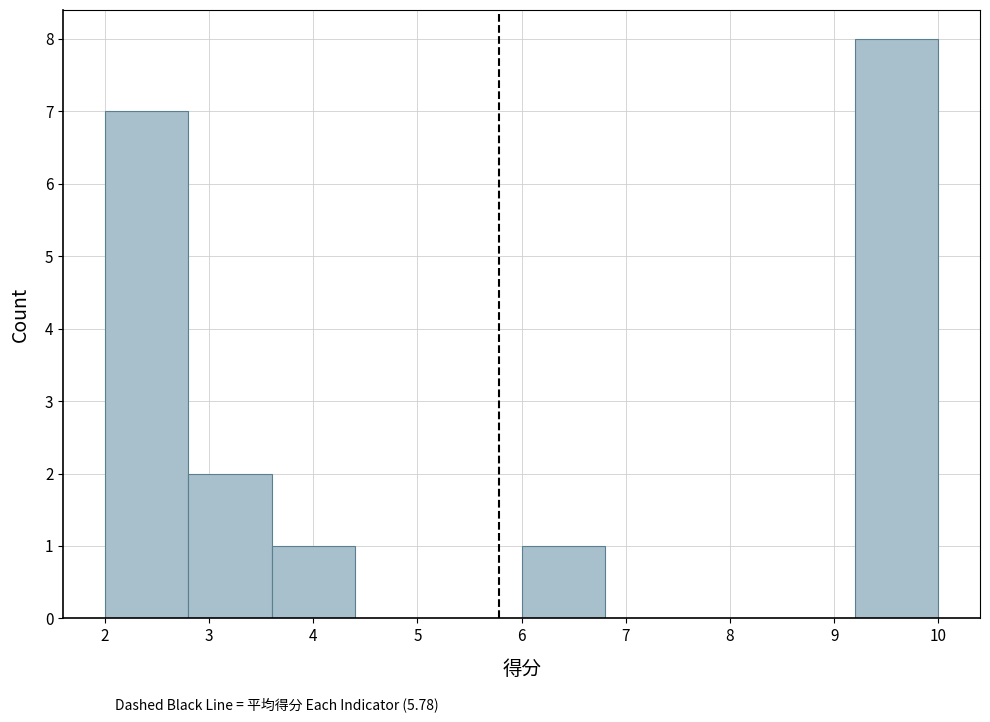

Over which range of the x-axis is the bar tallest?

9.2 to 10.0